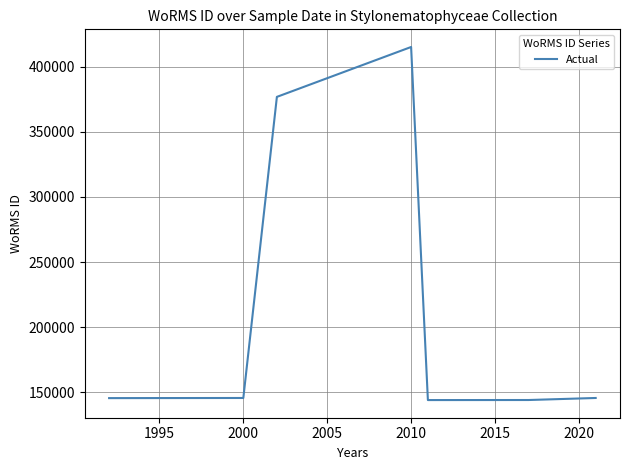

True or false: the data has more than 2 interior local peaks.

False